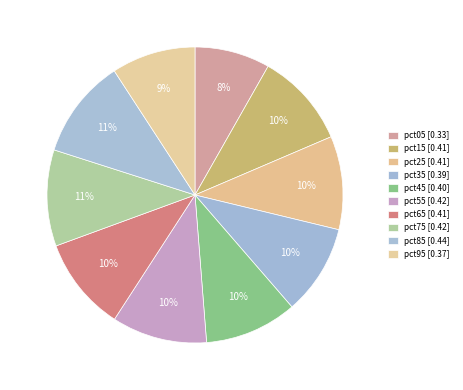

What percentage is the pct95 slice, to the nearest percent?

9%